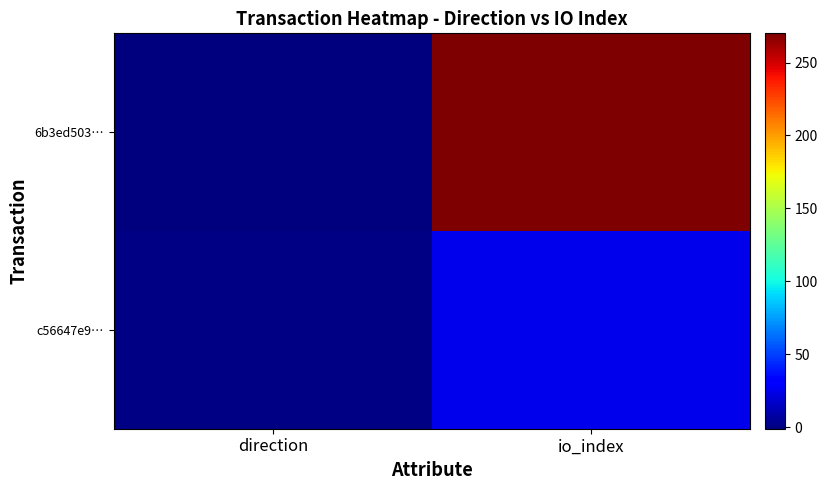

Rank the series by their average value, from lowest to highest.

c56647e9…, 6b3ed503…